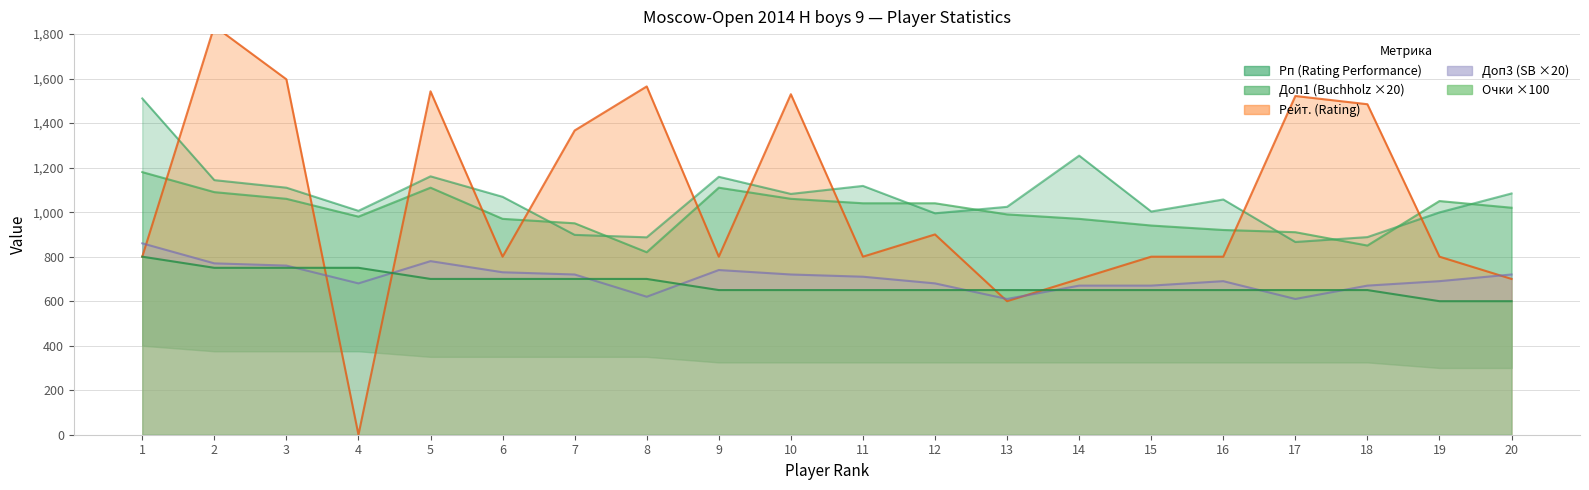

Rank the categories by Рейт. value from lowest to highest.

4, 13, 14, 20, 1, 6, 9, 11, 15, 16, 19, 12, 7, 18, 17, 10, 5, 8, 3, 2